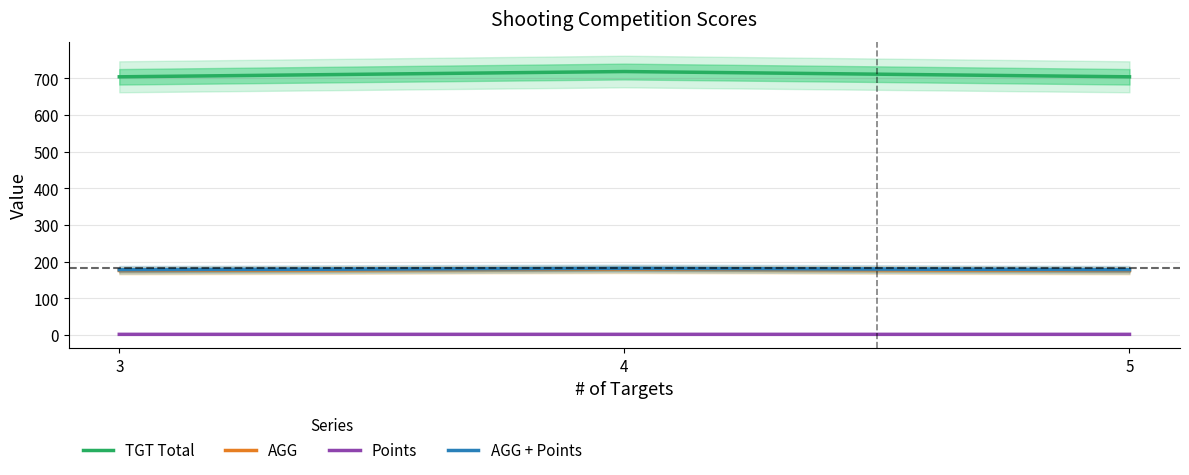

What are all the series names shown in the legend?

TGT Total, AGG, Points, AGG + Points